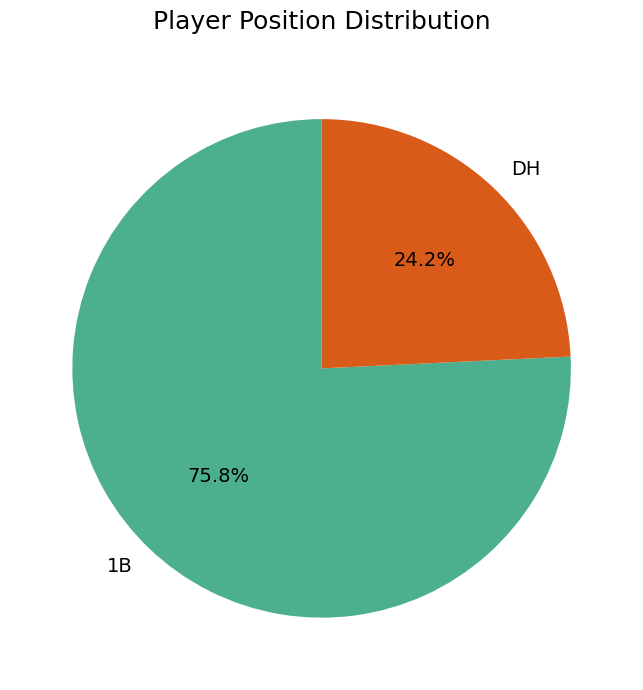

How much of the chart is everything except 1B?

24.2%